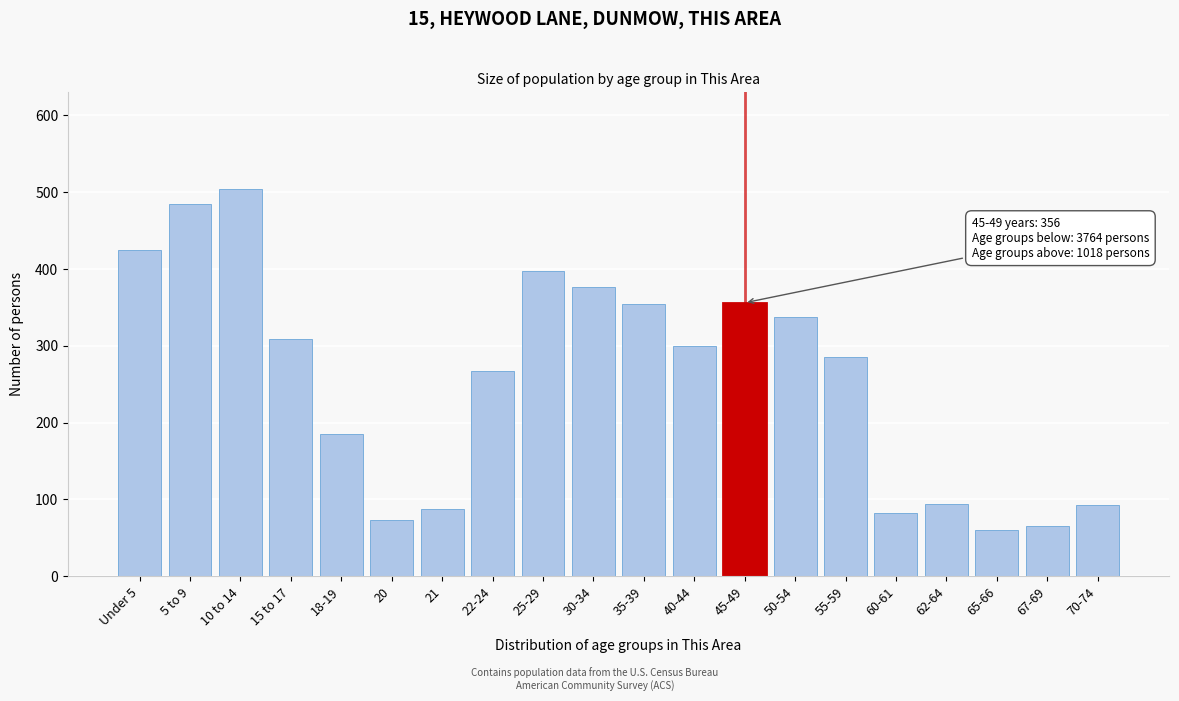

The chart shows a value of 185 at 18-19. True or false?

True